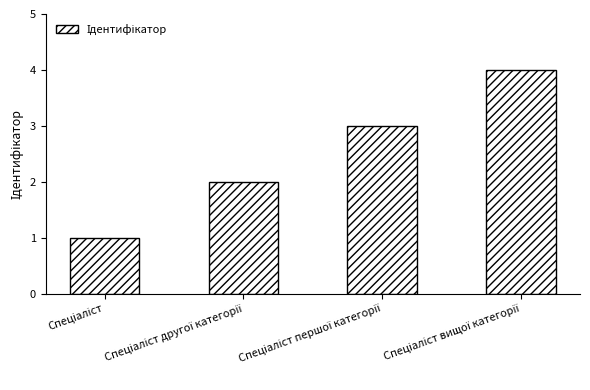

How many series are shown in this chart?

1